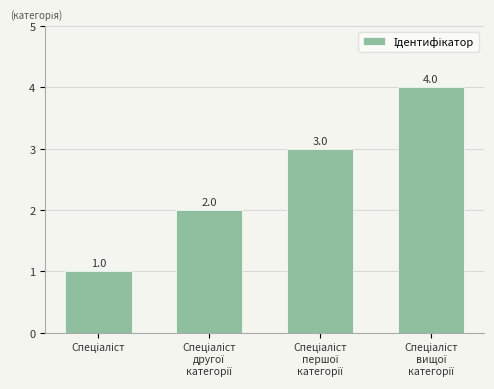

How many values are between 2 and 4?

3